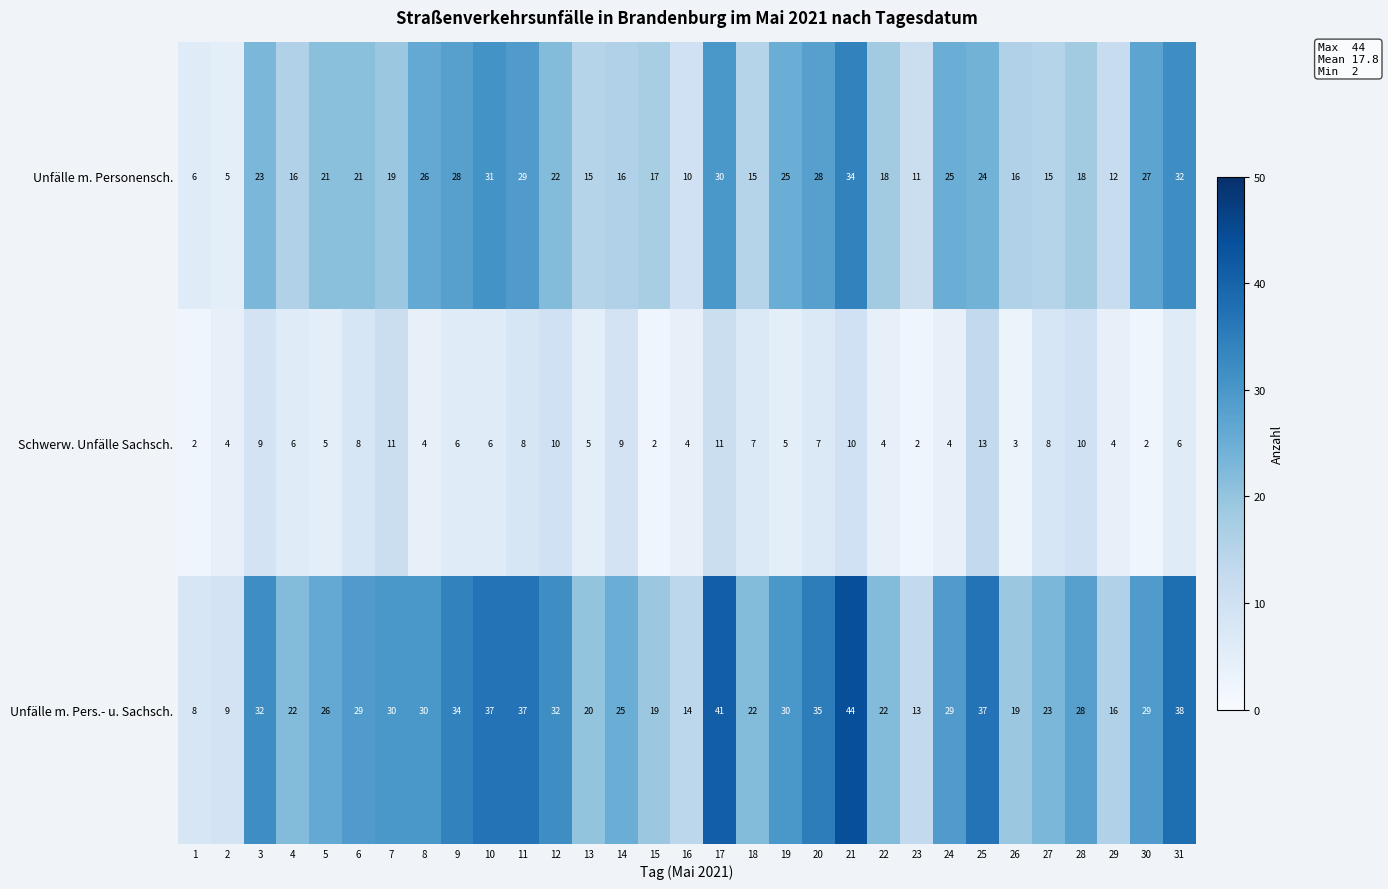

At which category is the sum across all series the highest?

21